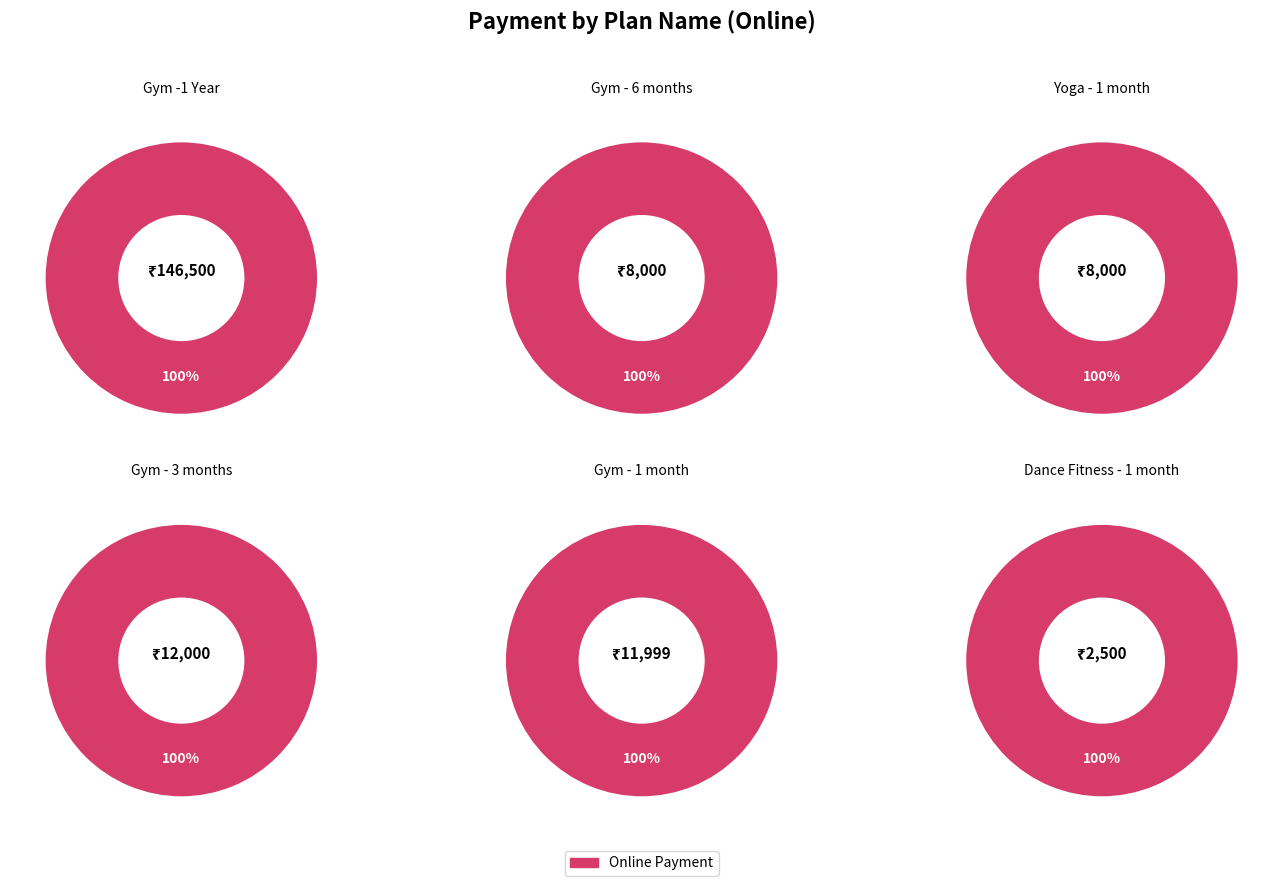

How many slices are in this pie chart?

6